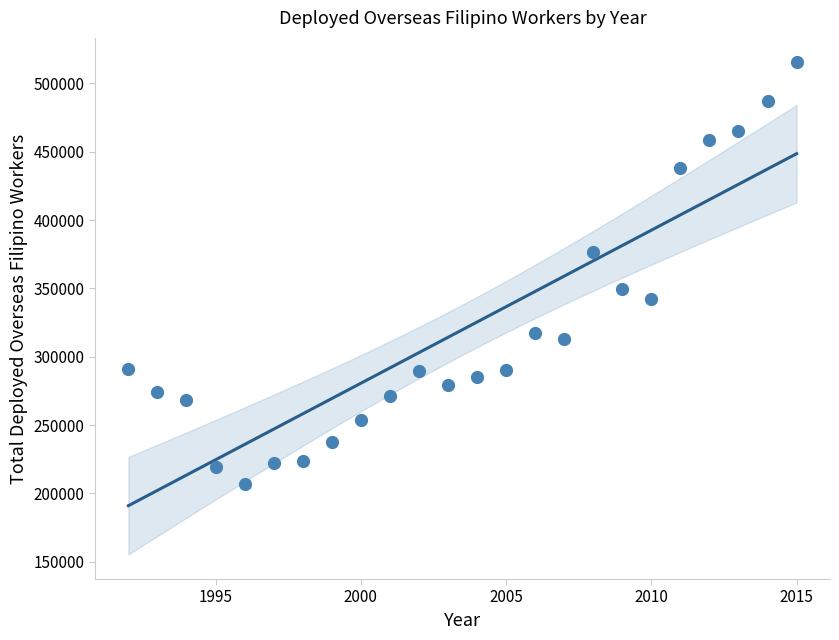

What is the range of X values (max minus min)?

23